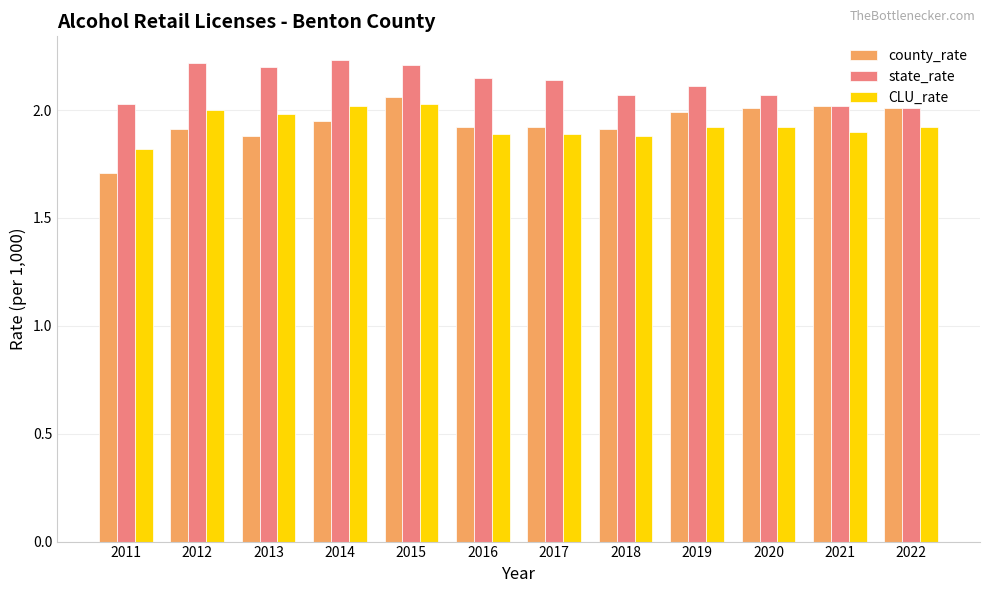

What is the sum of the state_rate values at 2018 and 2021?

4.1